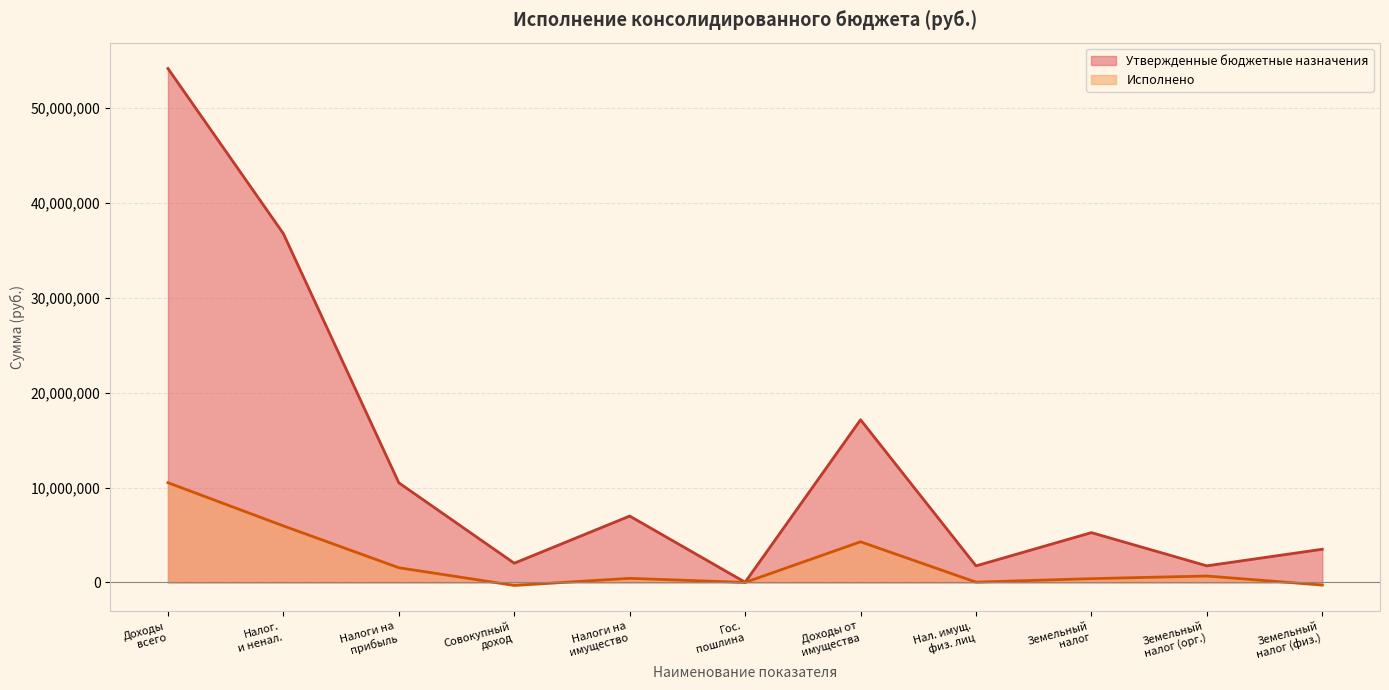

Which series has the largest total across all categories?

Утвержденные бюджетные назначения